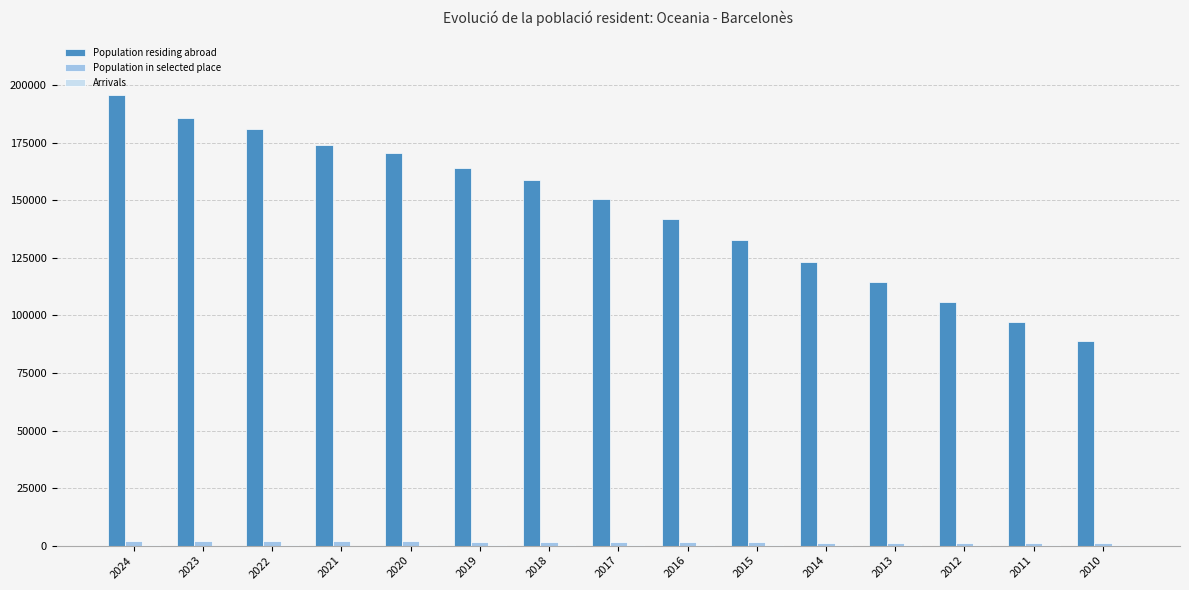

What is the greatest value displayed?

195653